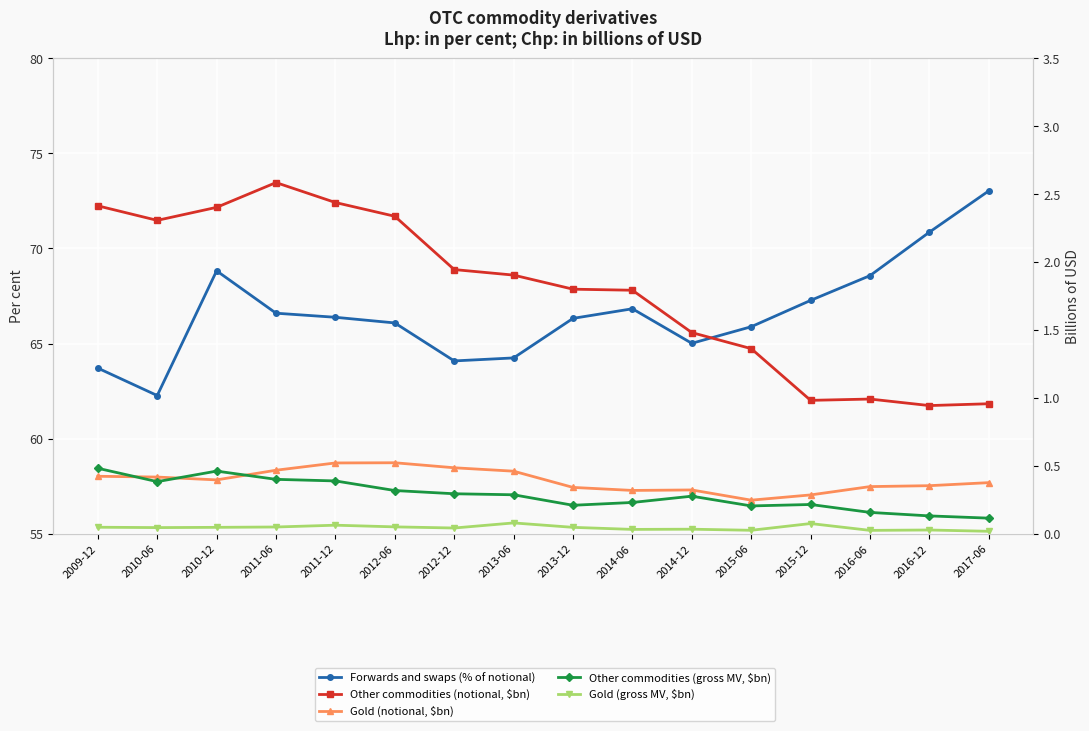

True or false: Forwards and swaps (% of notional) and Gold (notional, $bn) cross at least once.

False